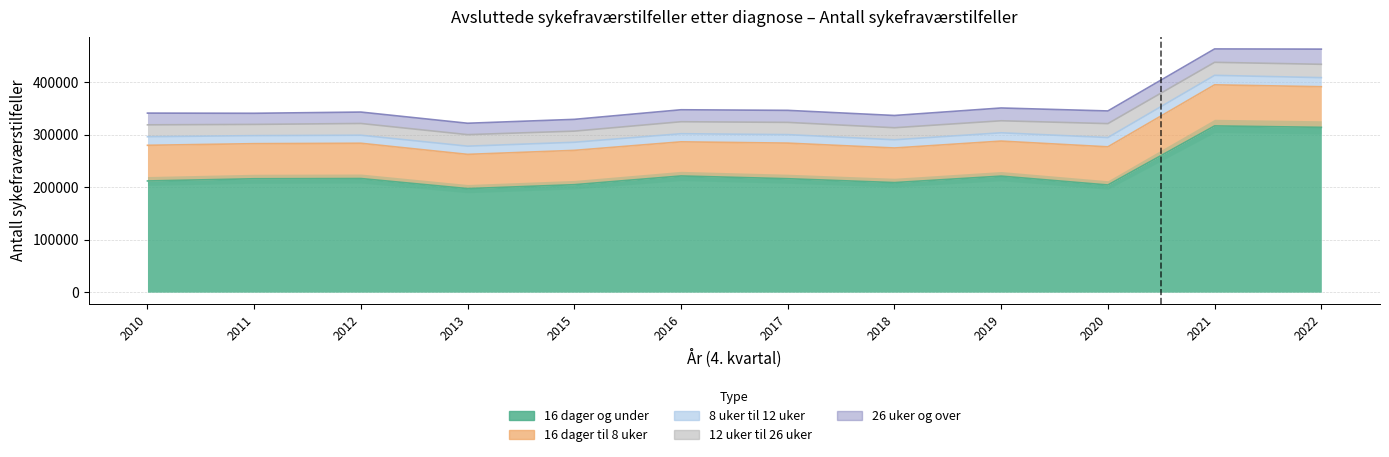

At how many categories does at least one series exceed 156410?

12